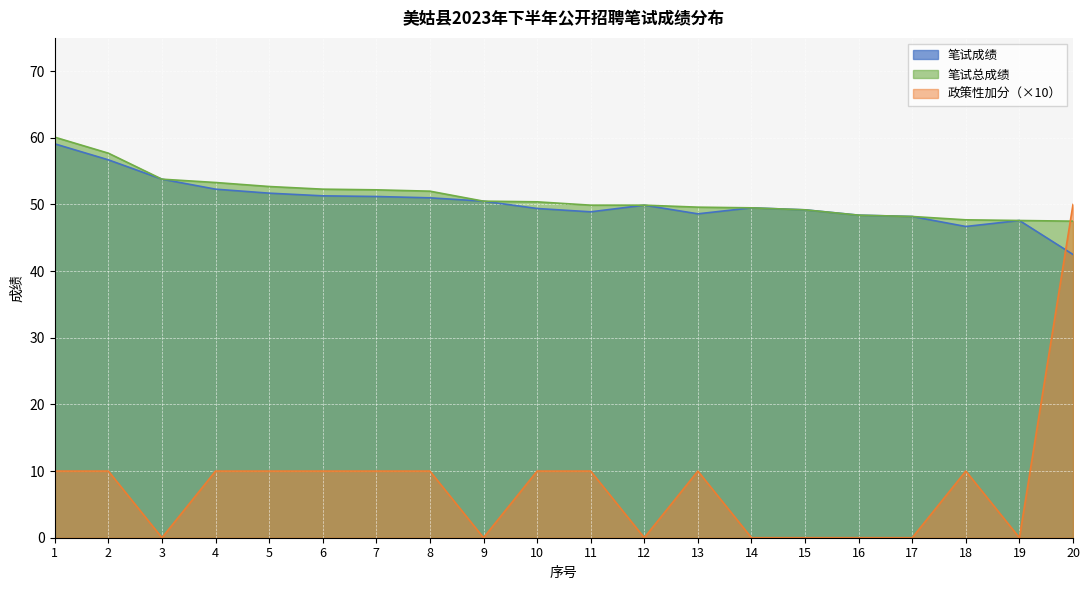

What is the difference between the maximum and minimum values in the 政策性加分 series?

50.0